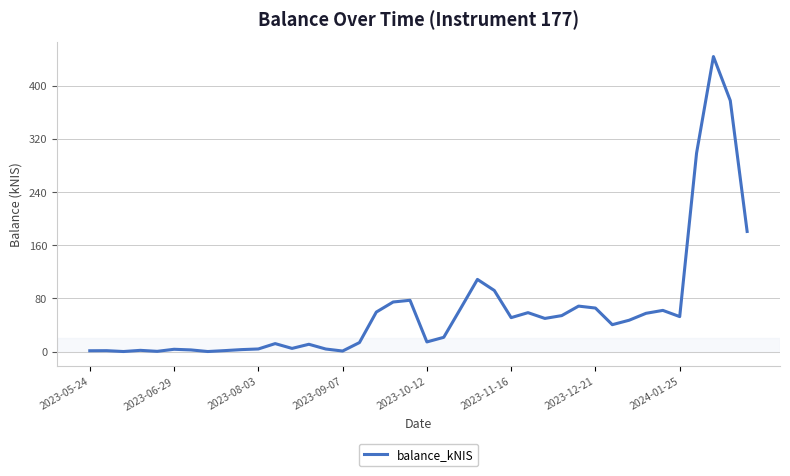

What is the difference between the maximum and minimum values?

443.7